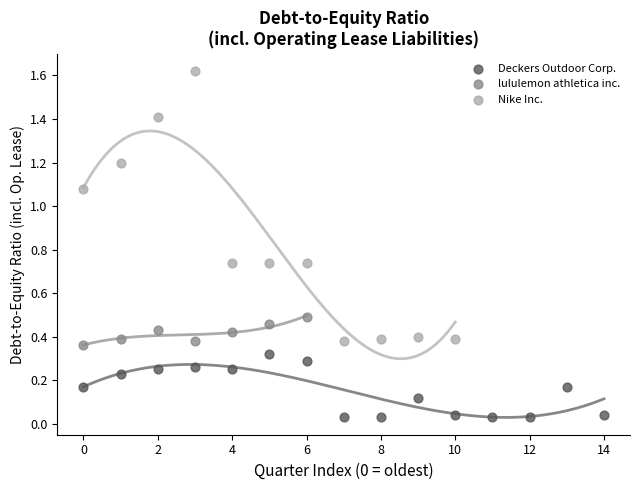

Which series reaches the maximum Y coordinate?

Nike Inc.